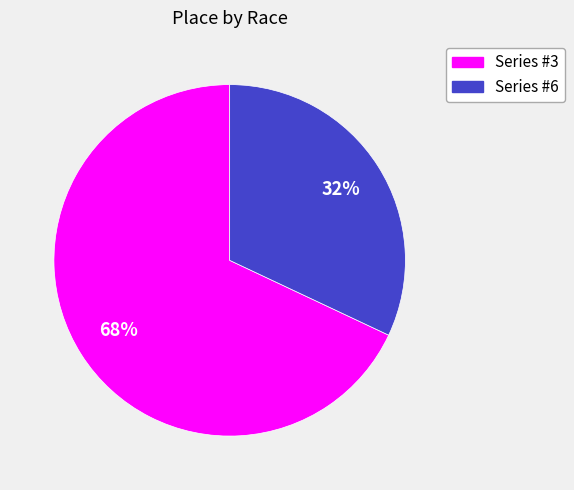

To the nearest percent, what is the average slice percentage?

50%